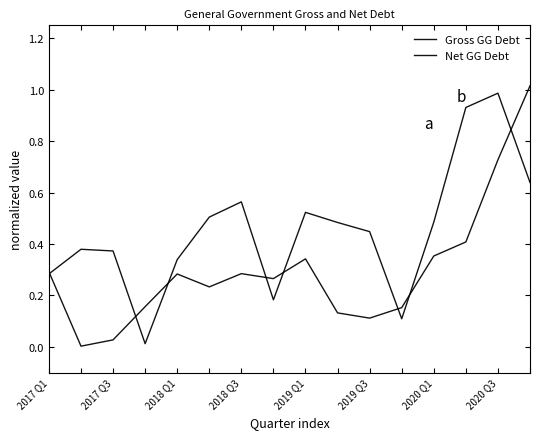

Which series has the largest range (max minus min)?

Net GG Debt